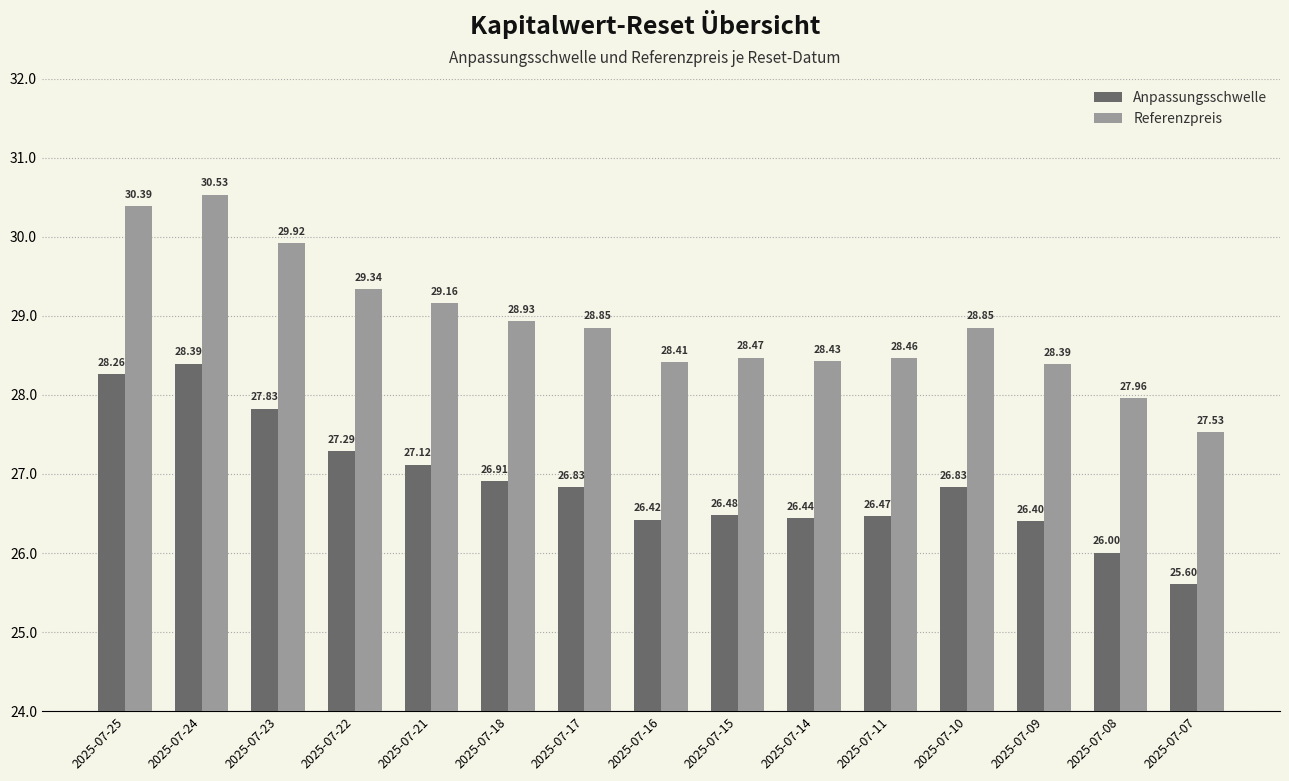

What is the difference between the highest and lowest values at 2025-07-07?

1.9